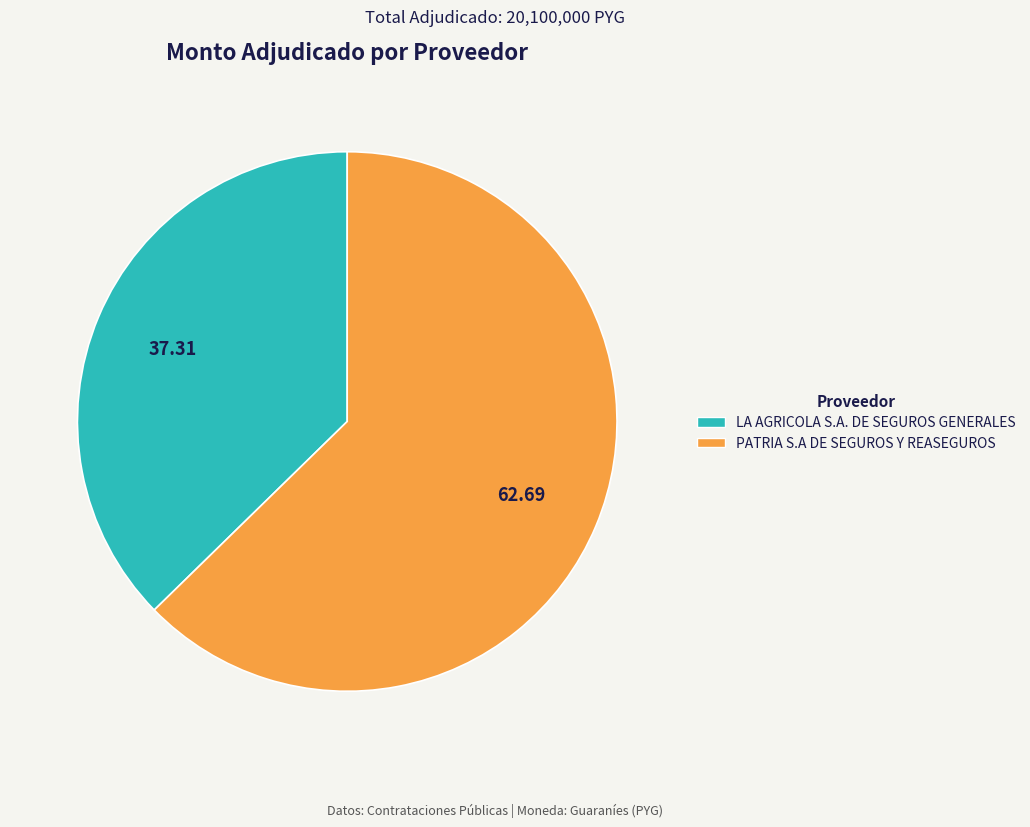

Combined, do PATRIA S.A DE SEGUROS Y REASEGUROS and LA AGRICOLA S.A. DE SEGUROS GENERALES account for over 50%?

Yes